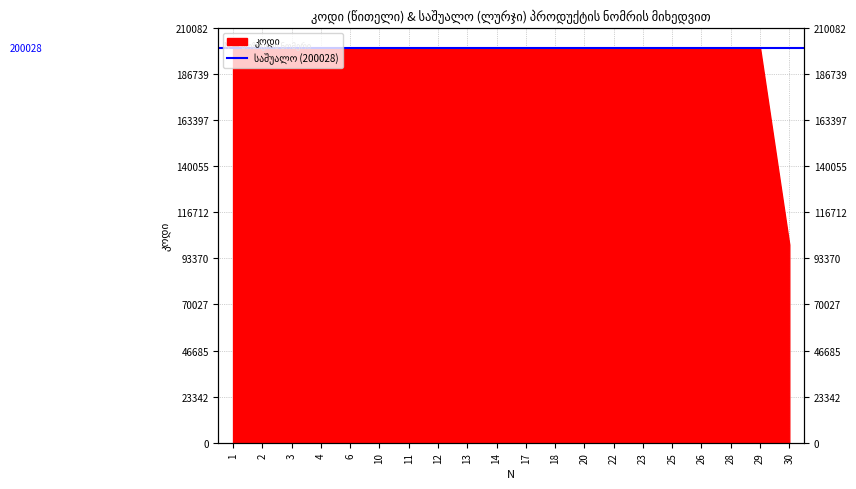

Where is the first local minimum?

2